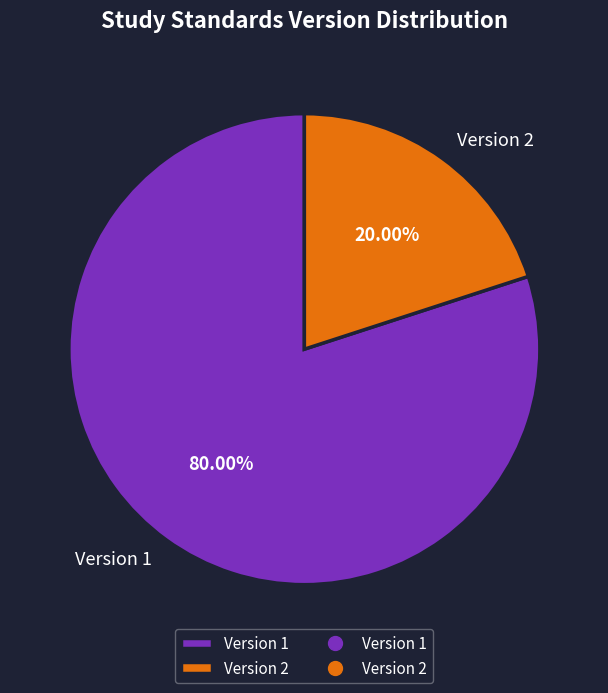

Combined, do Version 1 and Version 2 account for over 50%?

Yes